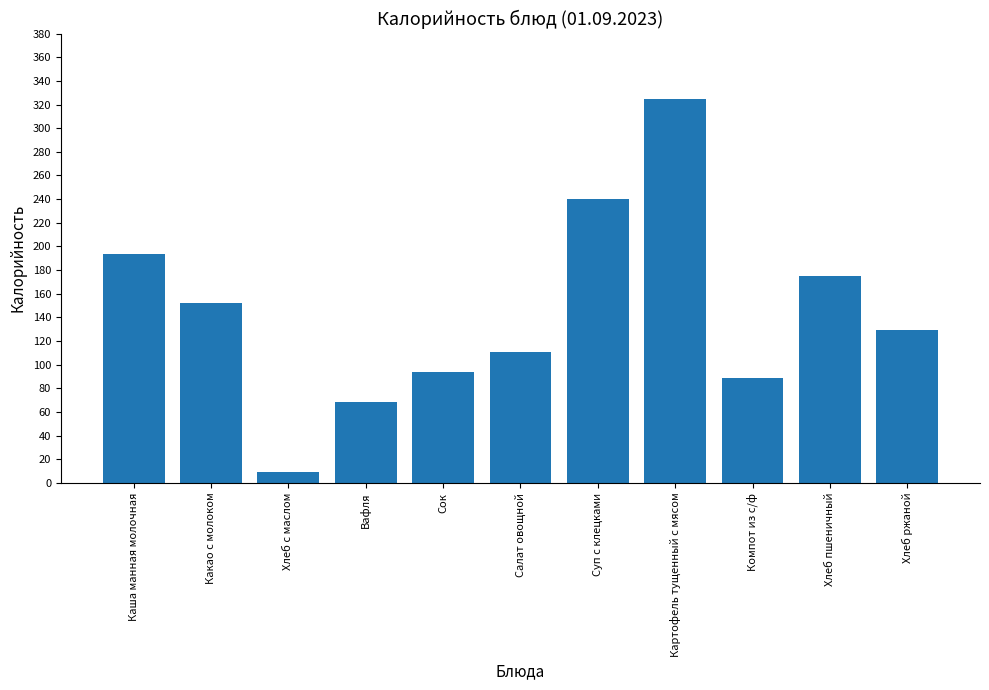

What is the label of the 6th bar from the right?

Салат овощной